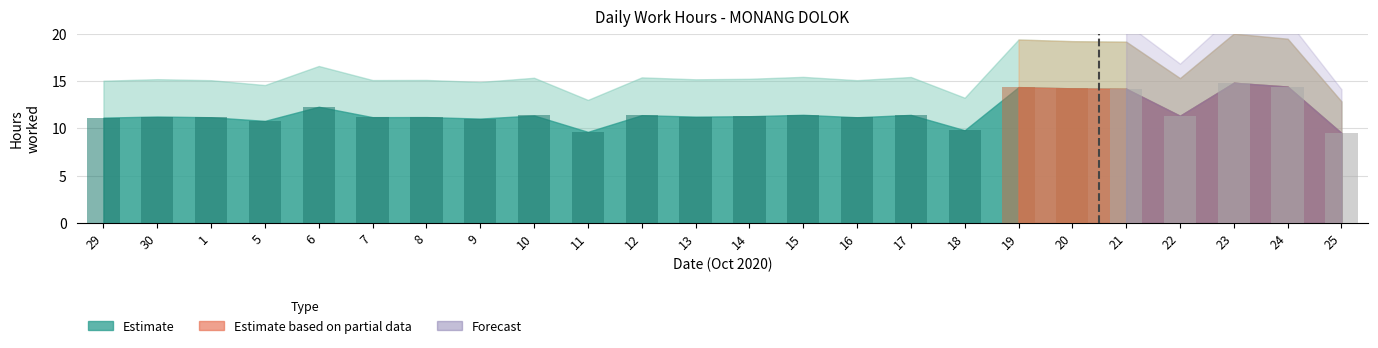

Between 19 and 1, which is larger?

19